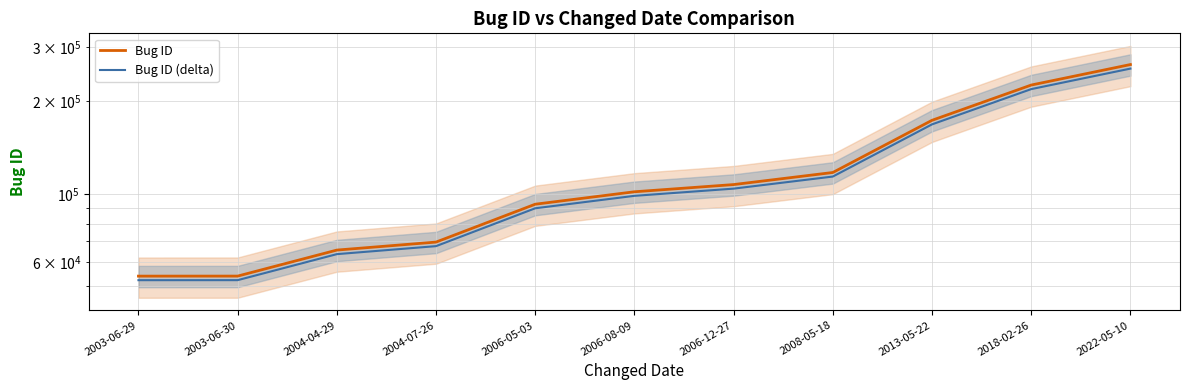

List the labels in order of Bug ID (delta) value, largest first.

2022-05-10, 2018-02-26, 2013-05-22, 2008-05-18, 2006-12-27, 2006-08-09, 2006-05-03, 2004-07-26, 2004-04-29, 2003-06-30, 2003-06-29